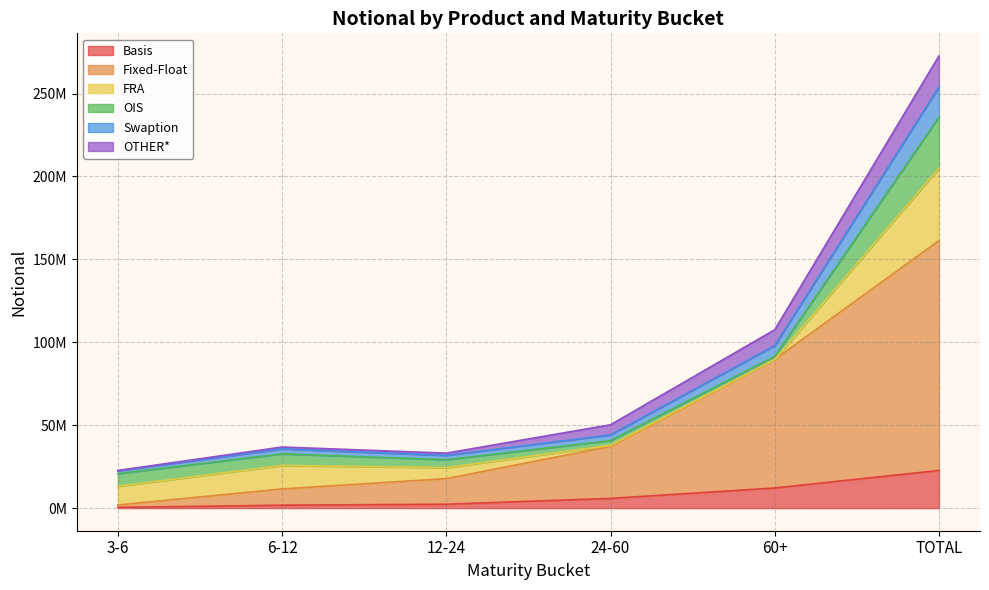

Does the chart display data point markers on the line(s)?

No